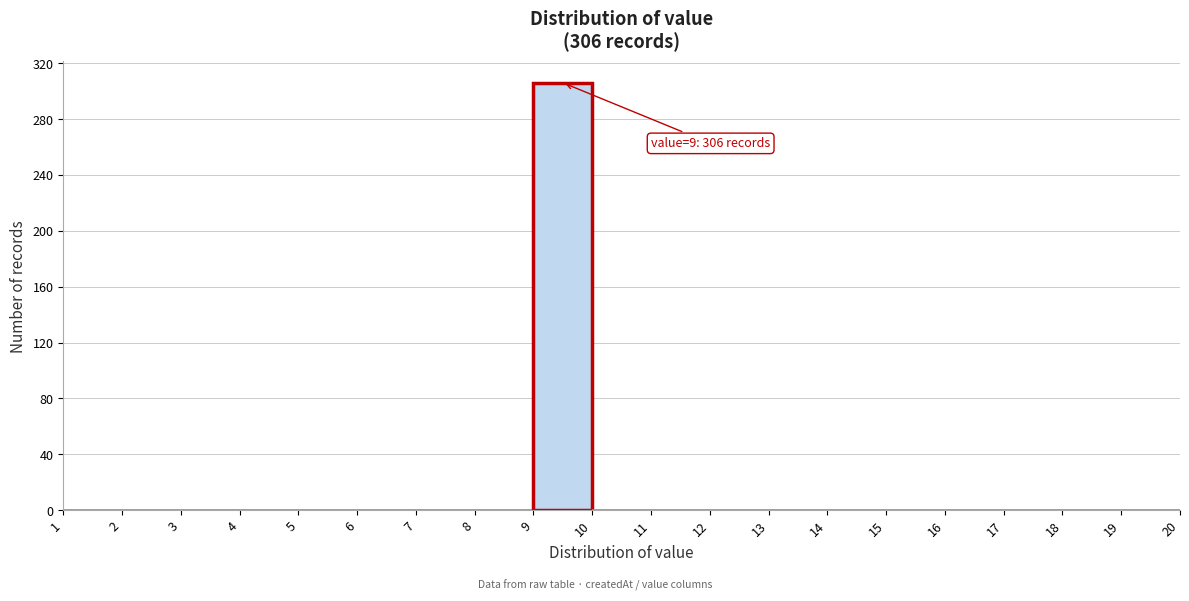

Which range on the x-axis has the tallest bar?

9 to 10